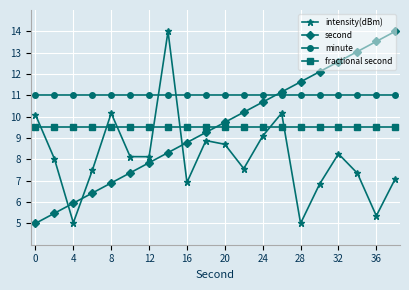

What is the smallest value displayed?

5.0